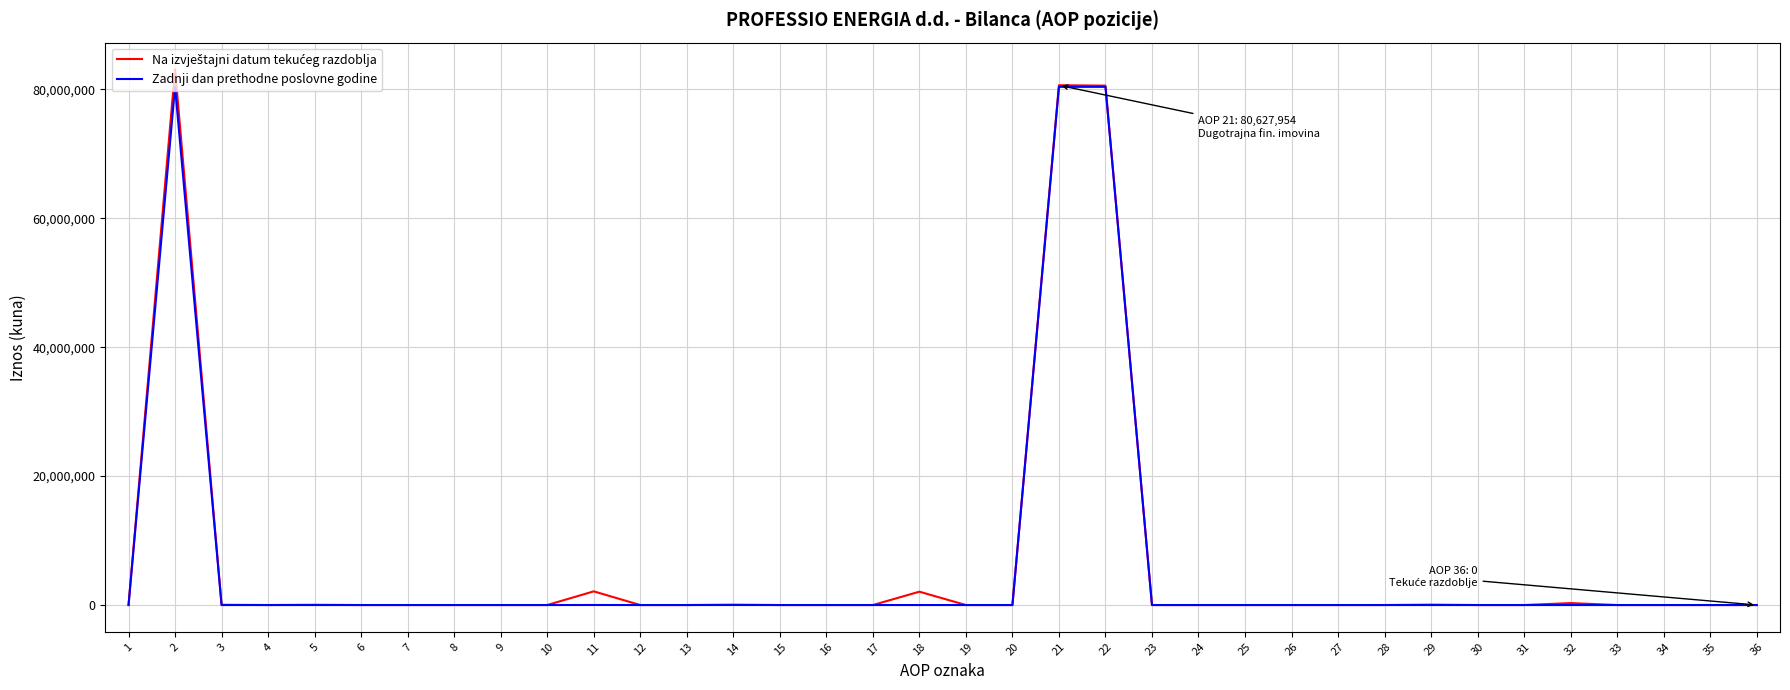

What is the greatest value displayed?

83086778